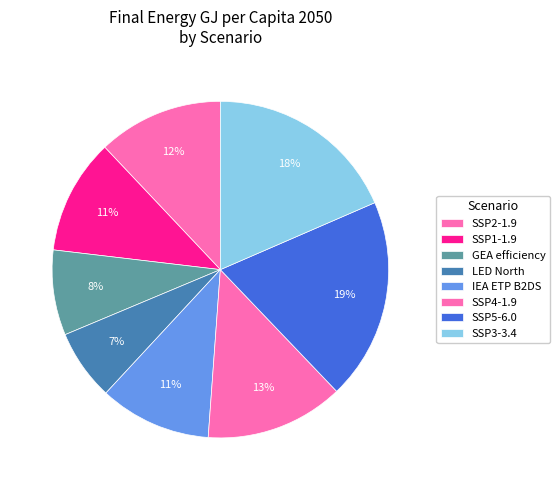

To the nearest percent, what portion does SSP2-1.9 represent?

12%